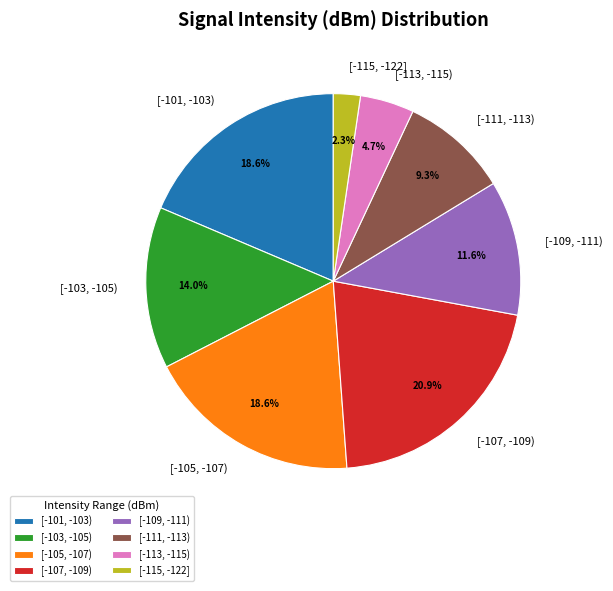

Does [-115, -122] represent more than half of the total?

No